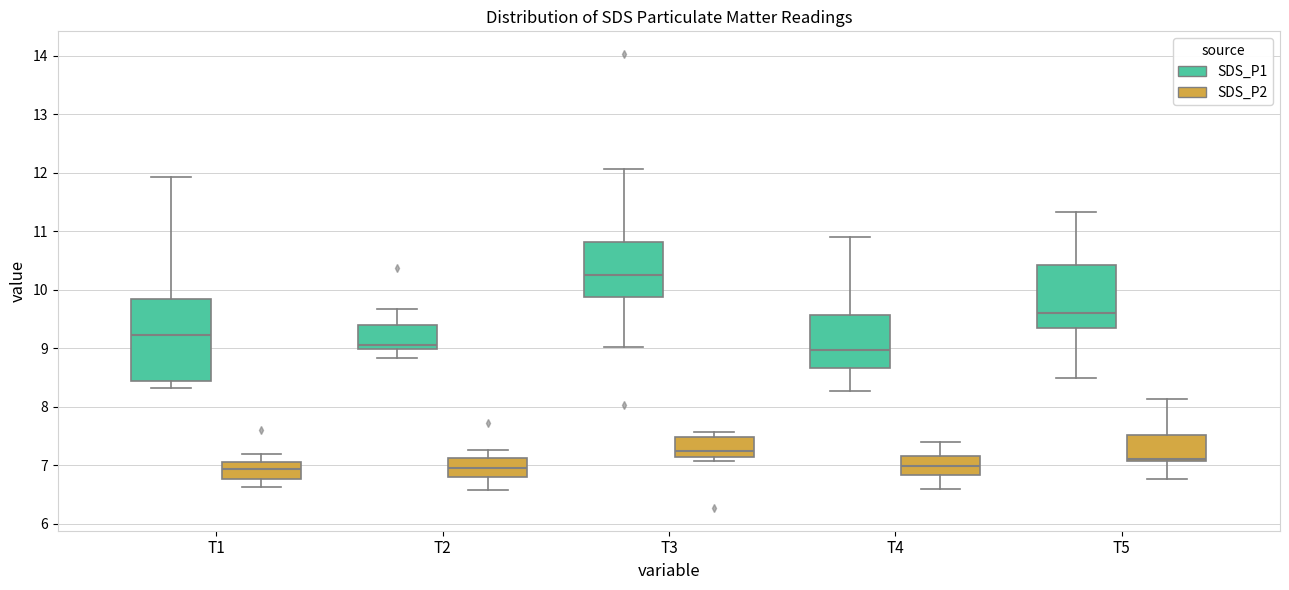

Where is the lower edge of the box for T1 (SDS_P1) on the y-axis? The values are not printed on the chart, so give them approximately, as read against the axis.

8.4